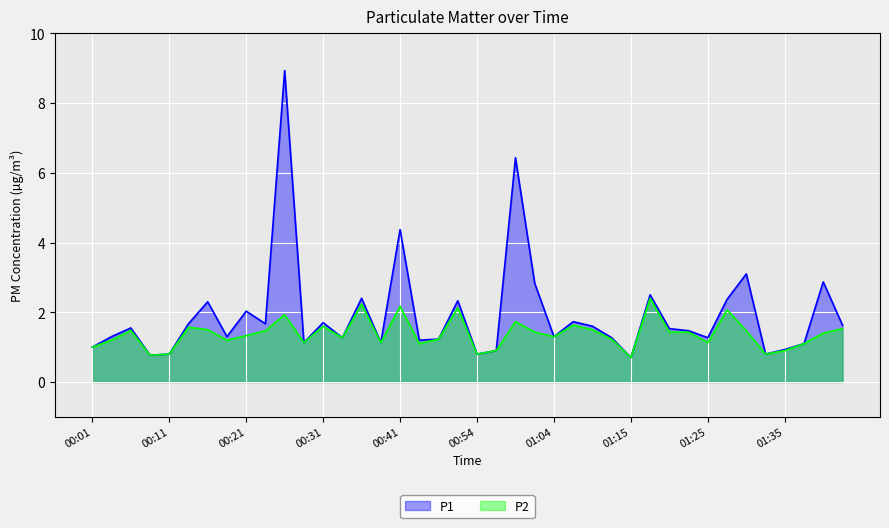

List the series in order of their peak value, lowest first.

P2, P1